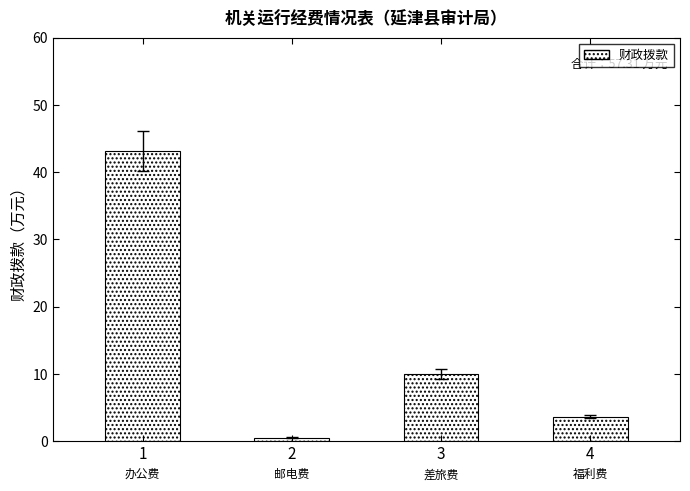

The chart shows a value of 21.4 at 1. True or false?

False